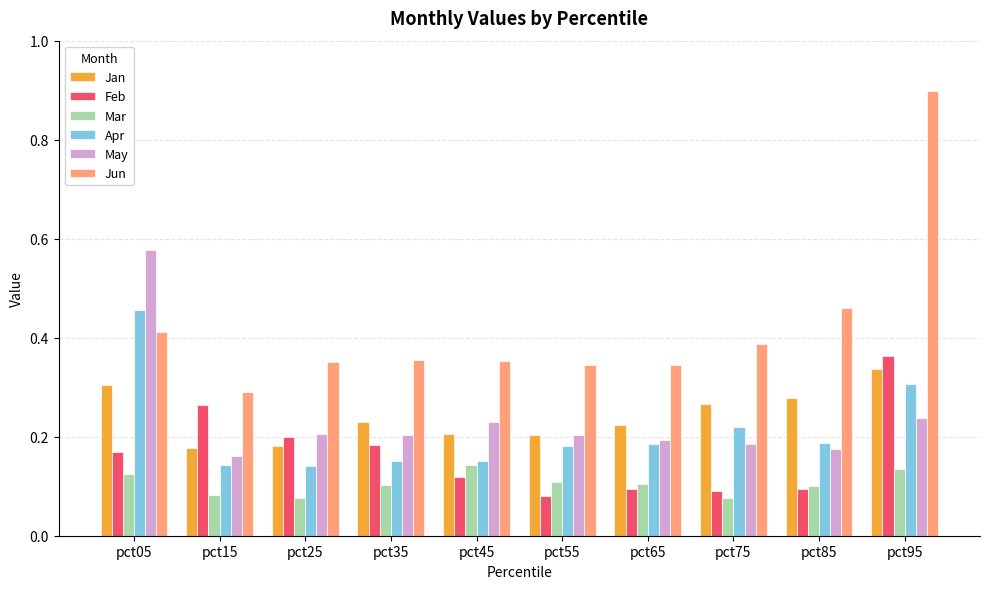

At how many categories does at least one series exceed 0?

10